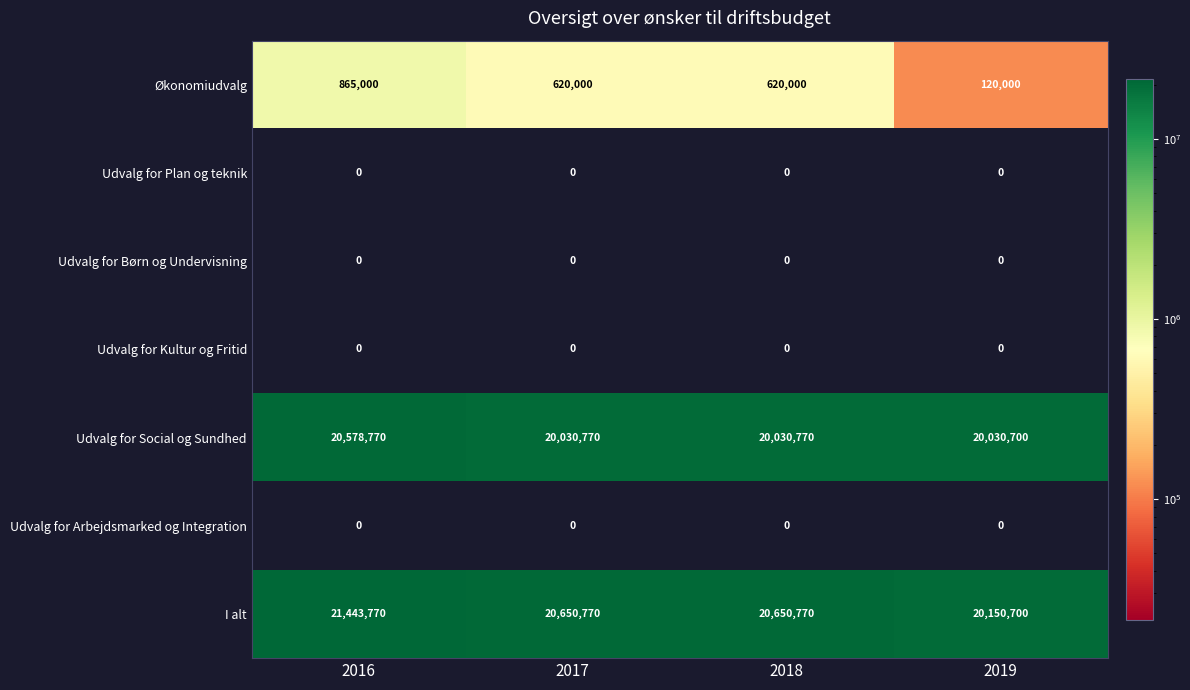

What is the total value across all series at 2016?

42887540